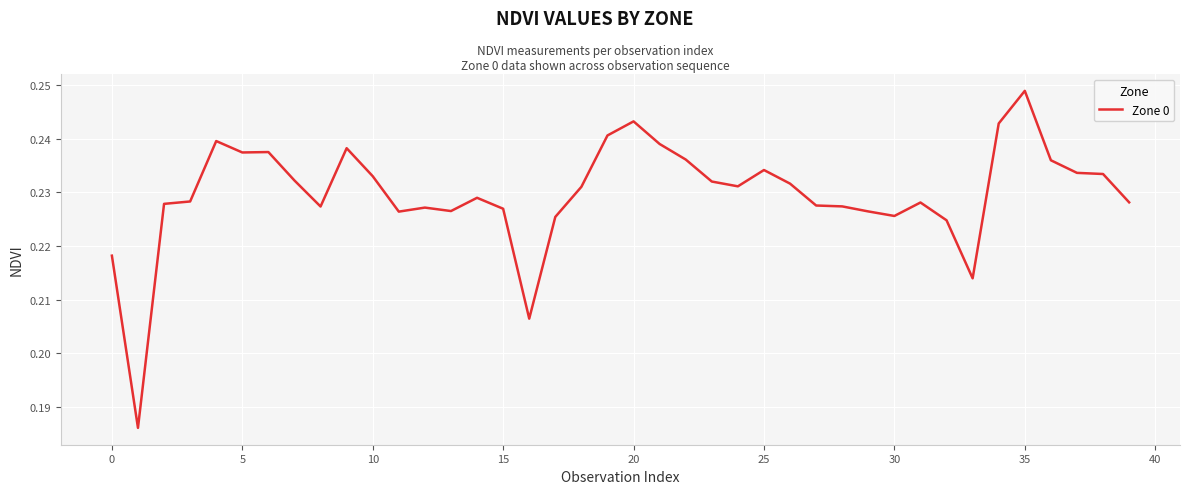

Does the chart have visible grid lines?

Yes